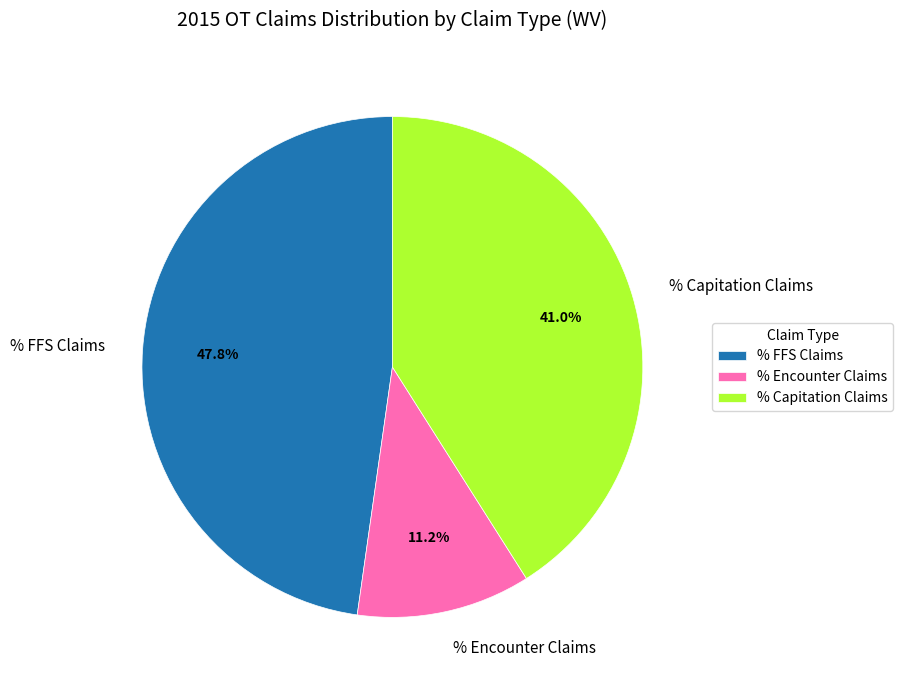

Rank the categories by value from lowest to highest.

% Encounter Claims, % Capitation Claims, % FFS Claims